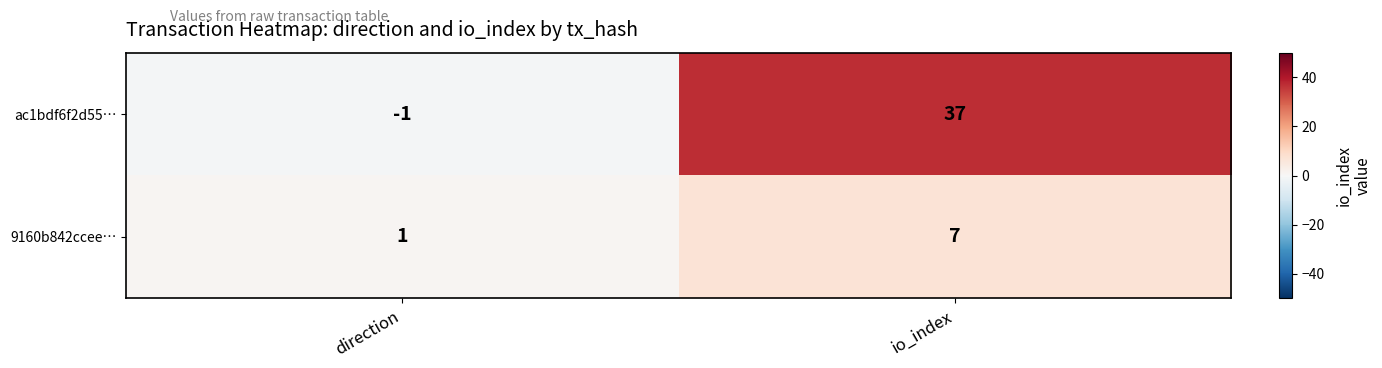

Reading left to right, extract all data points from this chart.

ac1bdf6f2d55…: direction=-1	io_index=37
9160b842ccee…: direction=1	io_index=7